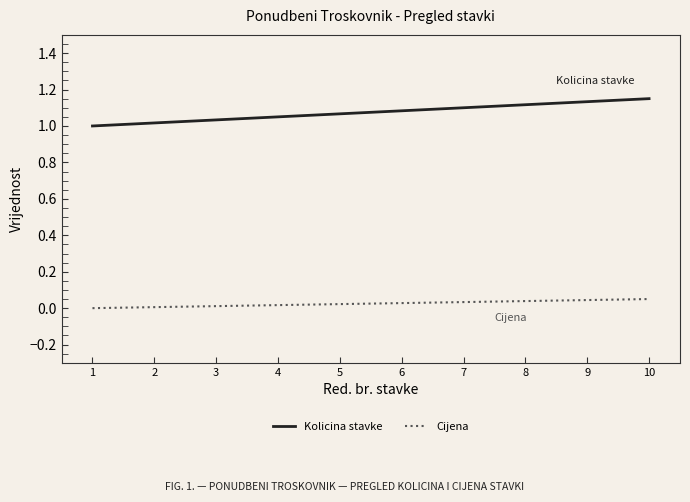

Is it true that Cijena equals 0.0 at 9?

True